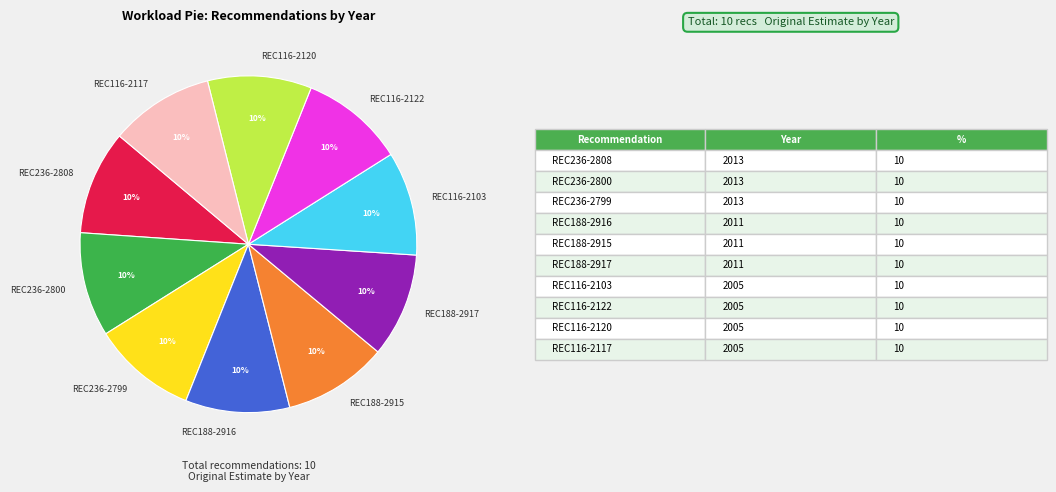

To the nearest percent, what percentage of the pie is REC236-2808?

10%